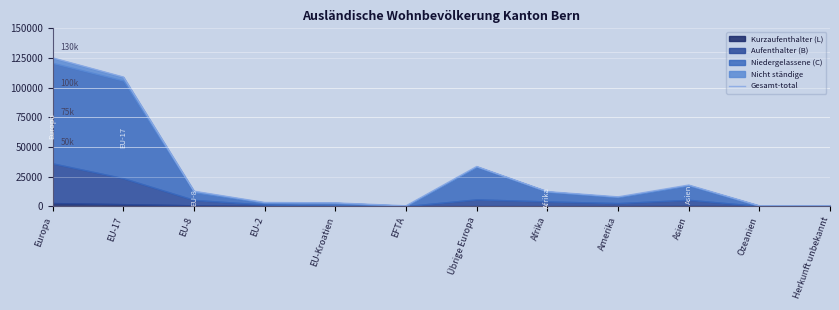

List the labels in order of value, smallest first.

Herkunft unbekannt, EFTA, Ozeanien, EU-Kroatien, EU-2, Amerika, Afrika, EU-8, Asien, Übrige Europa, EU-17, Europa